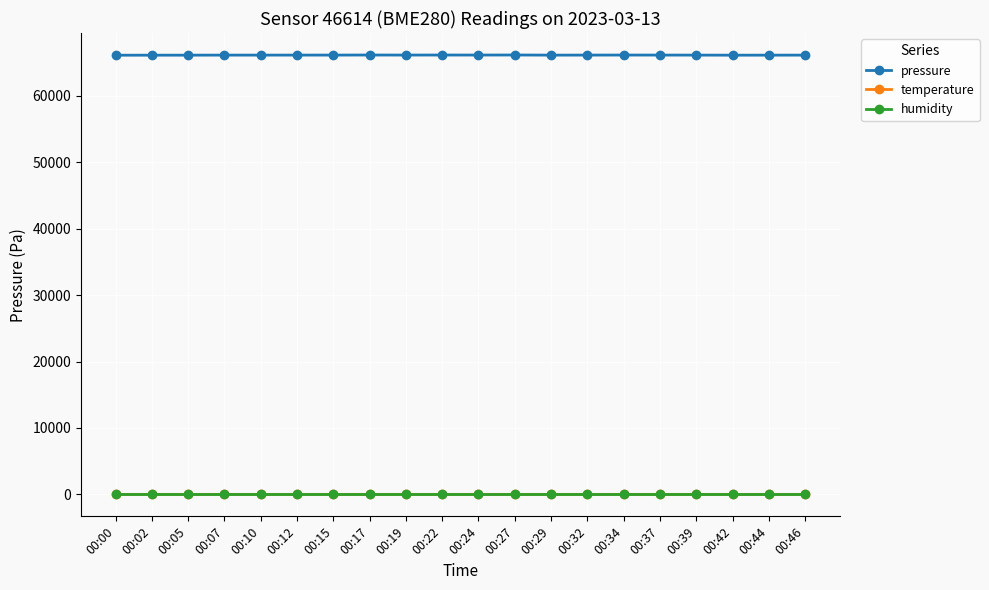

At how many categories does at least one series exceed 7375?

20